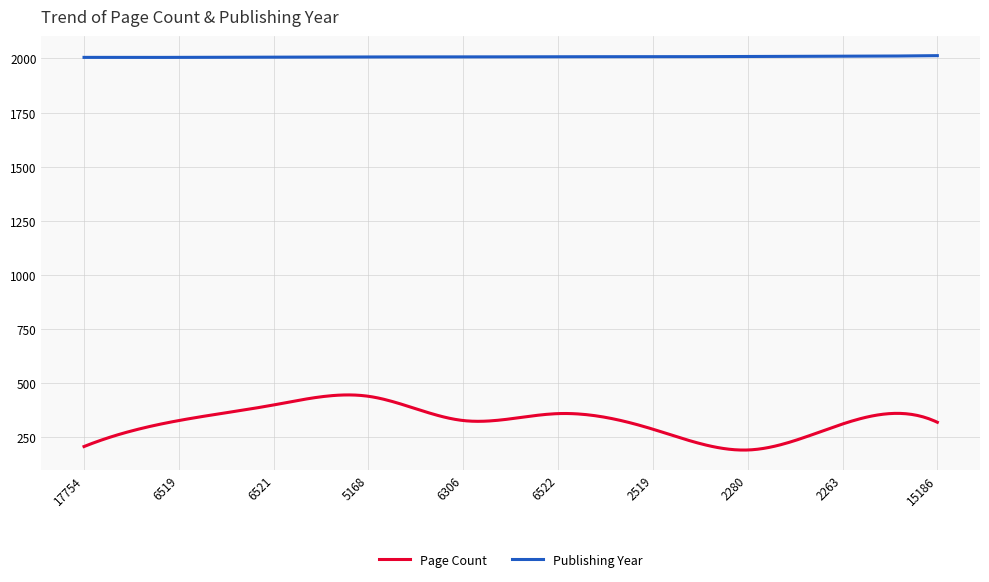

What is the difference between the maximum and minimum values in the Page Count series?

254.6